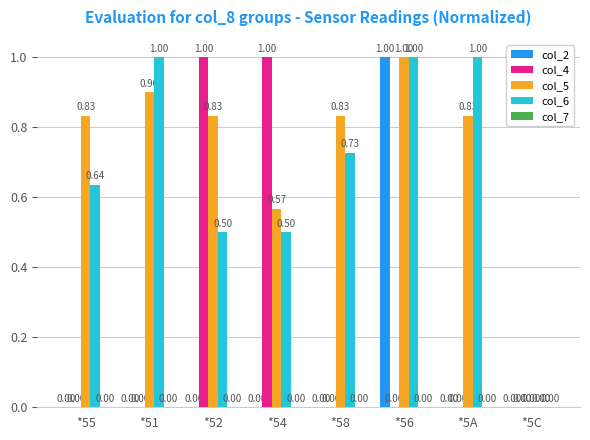

Between *58 and *5C, which series saw the biggest shift?

col_5